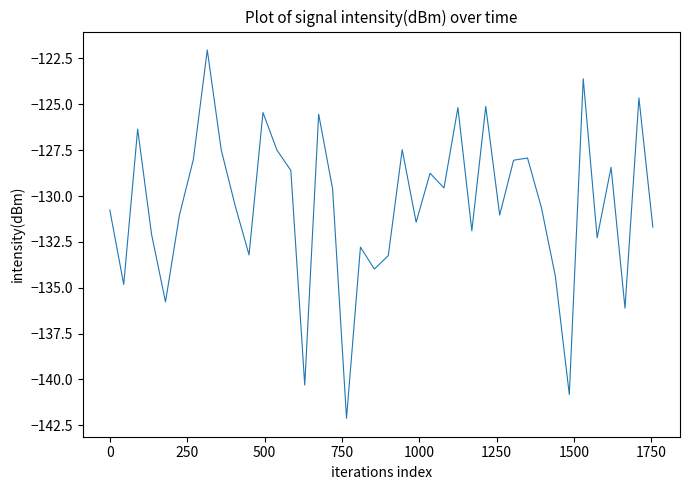

What is the maximum value shown in the chart?

-122.0